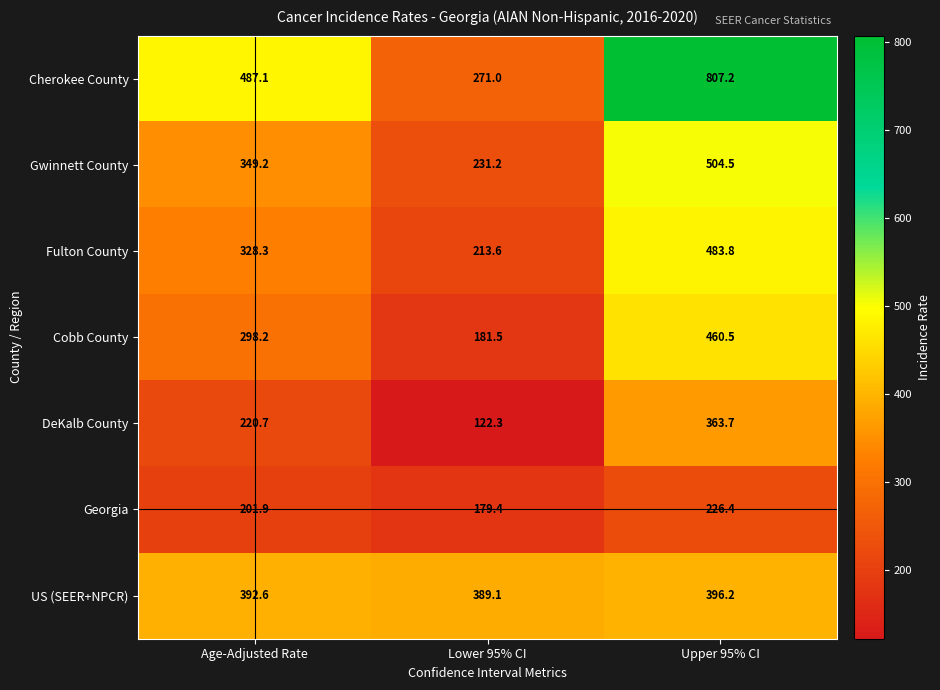

At which label does Fulton County first exceed 328?

Age-Adjusted Rate